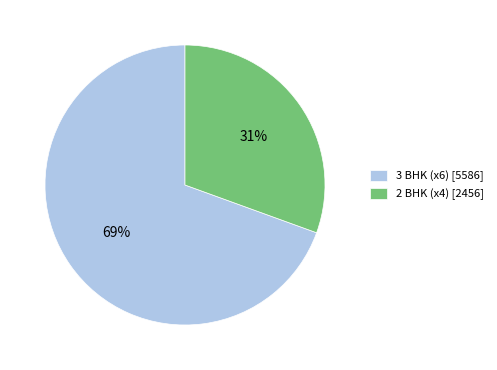

Combined, do 2 BHK (x4) [2456] and 3 BHK (x6) [5586] account for over 50%?

Yes